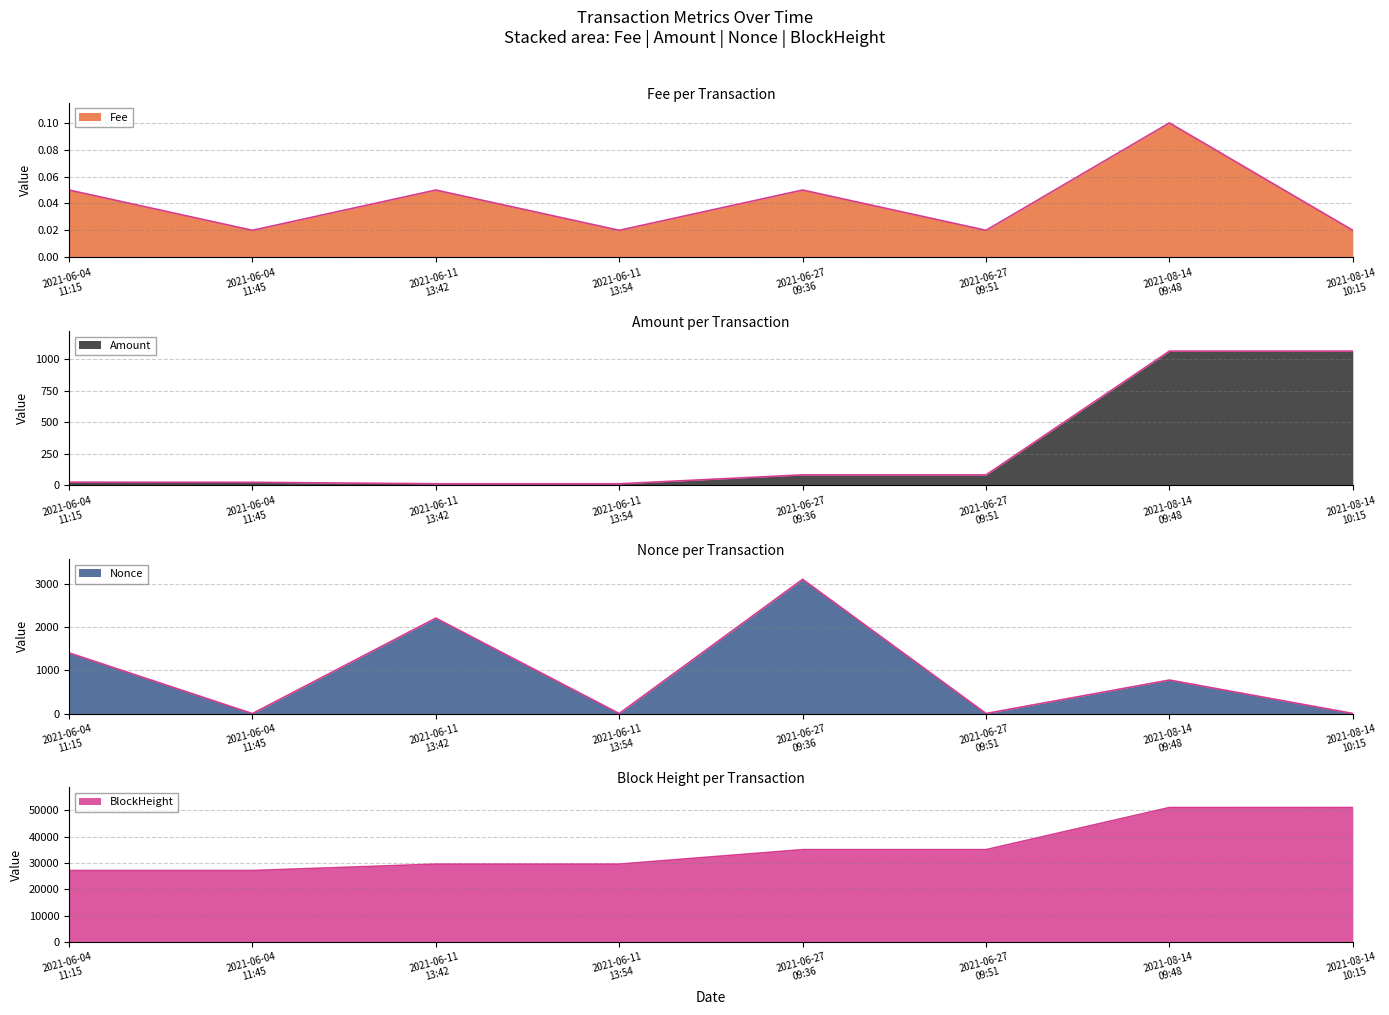

What is the average value of the Amount series?

295.8